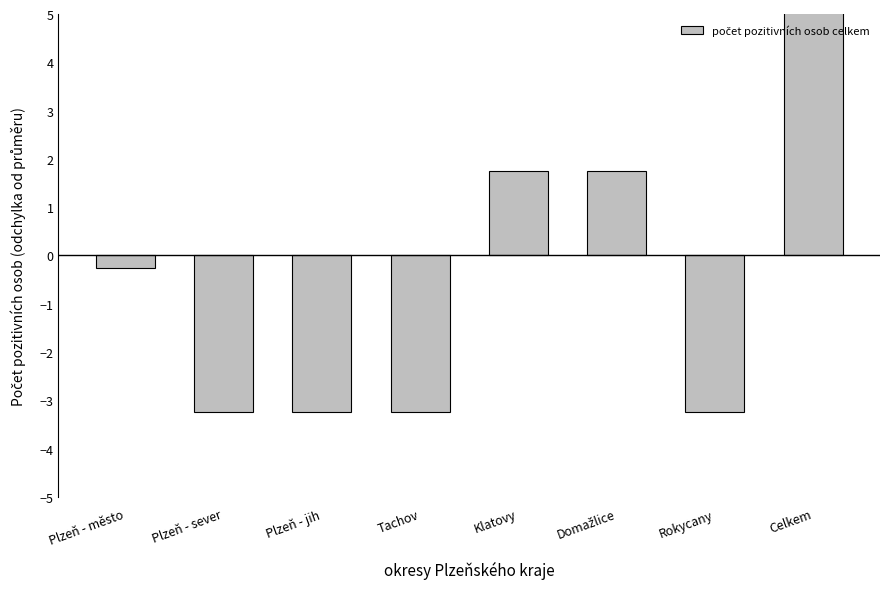

Are the bars horizontal?

No